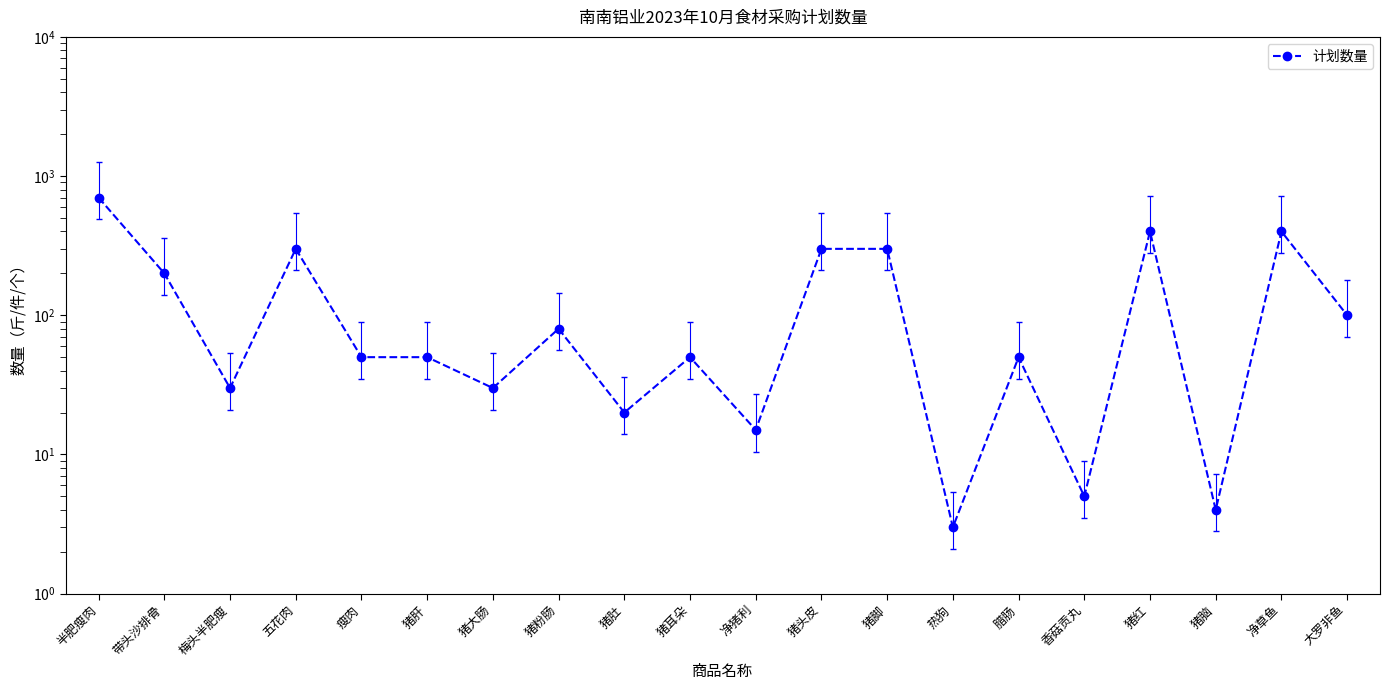

What position from the right is 猪耳朵?

11